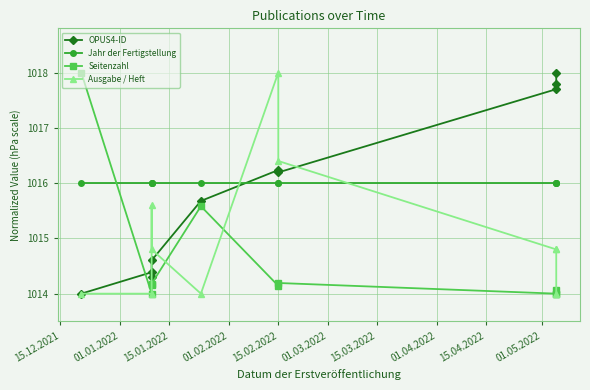

What is the difference between the Seitenzahl values at 15.12.2021 and 01.03.2022?

3.9